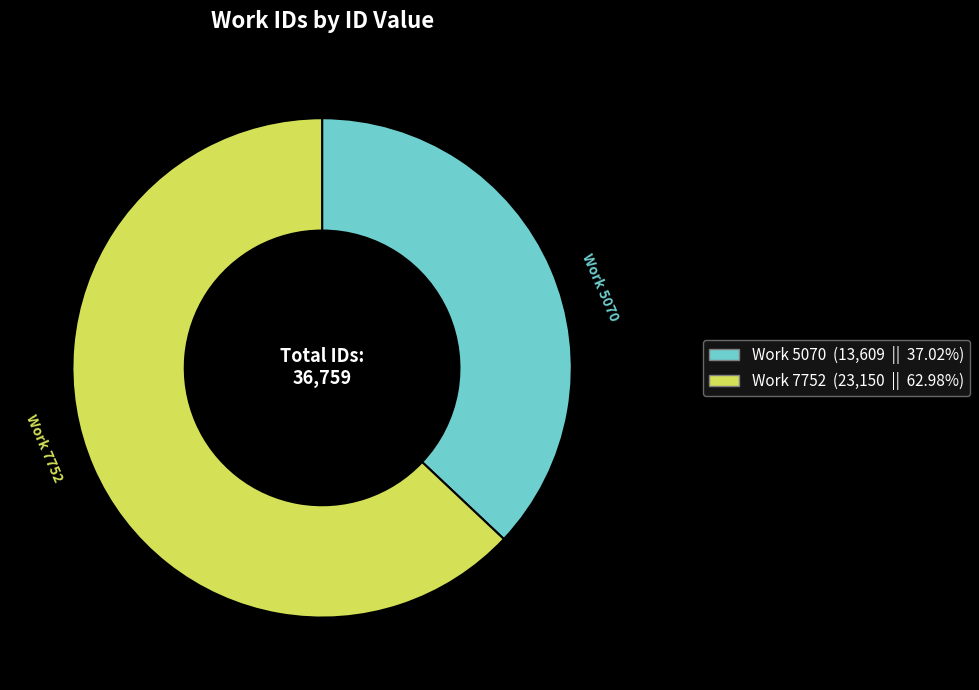

How many segments does this pie chart have?

2